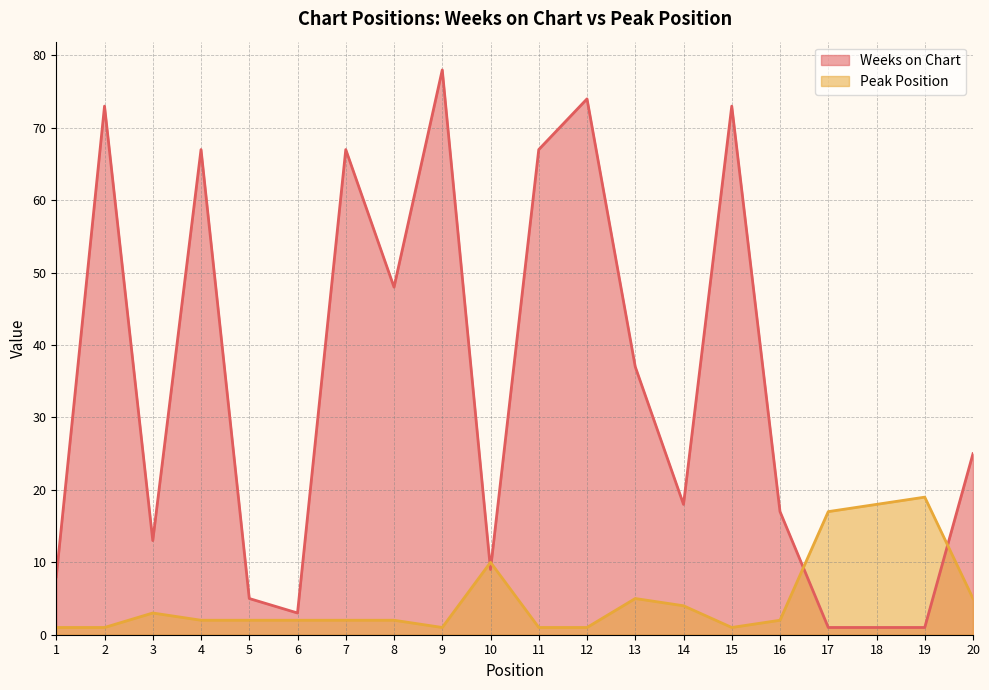

Between 2 and 8, which is larger?

2